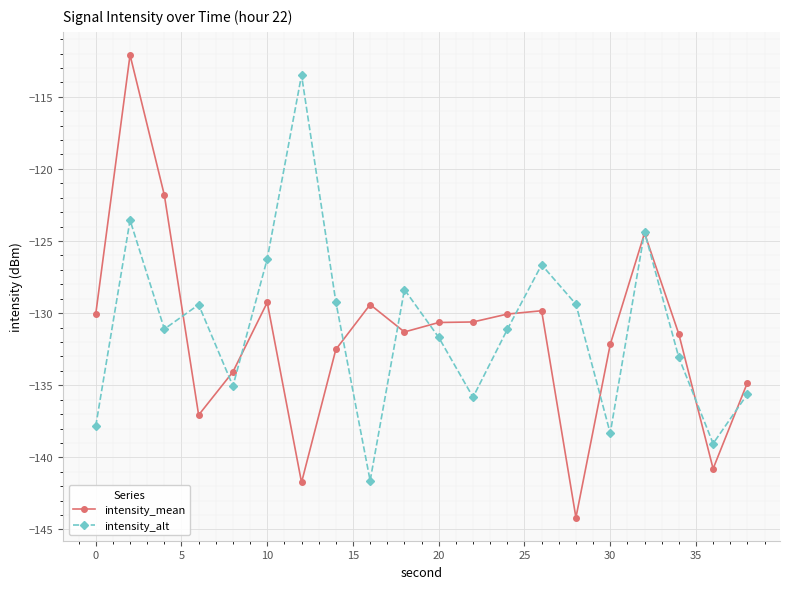

How many categories are shown in the chart?

20